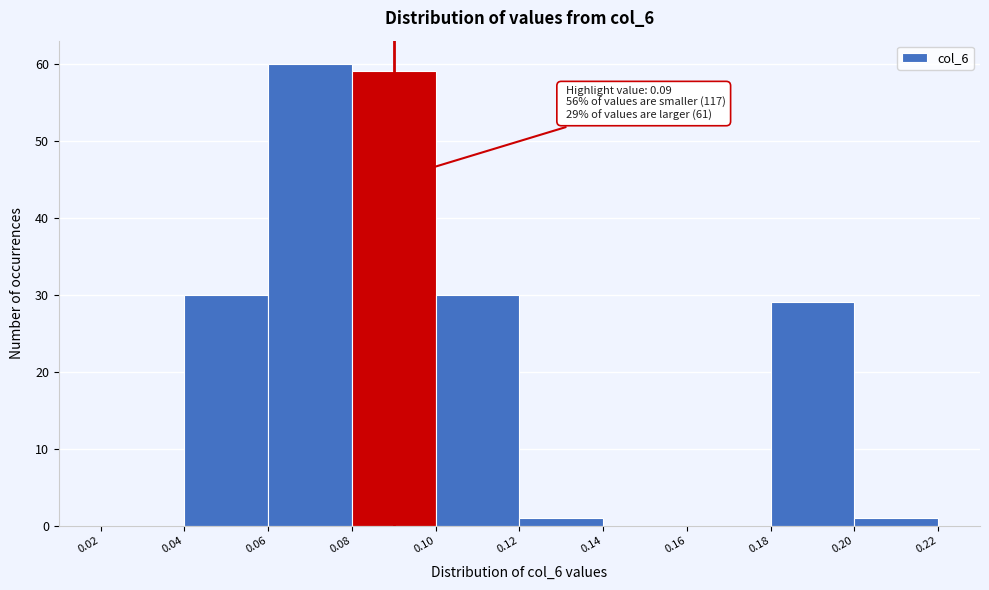

Which range on the x-axis has the tallest bar?

0.06 to 0.08